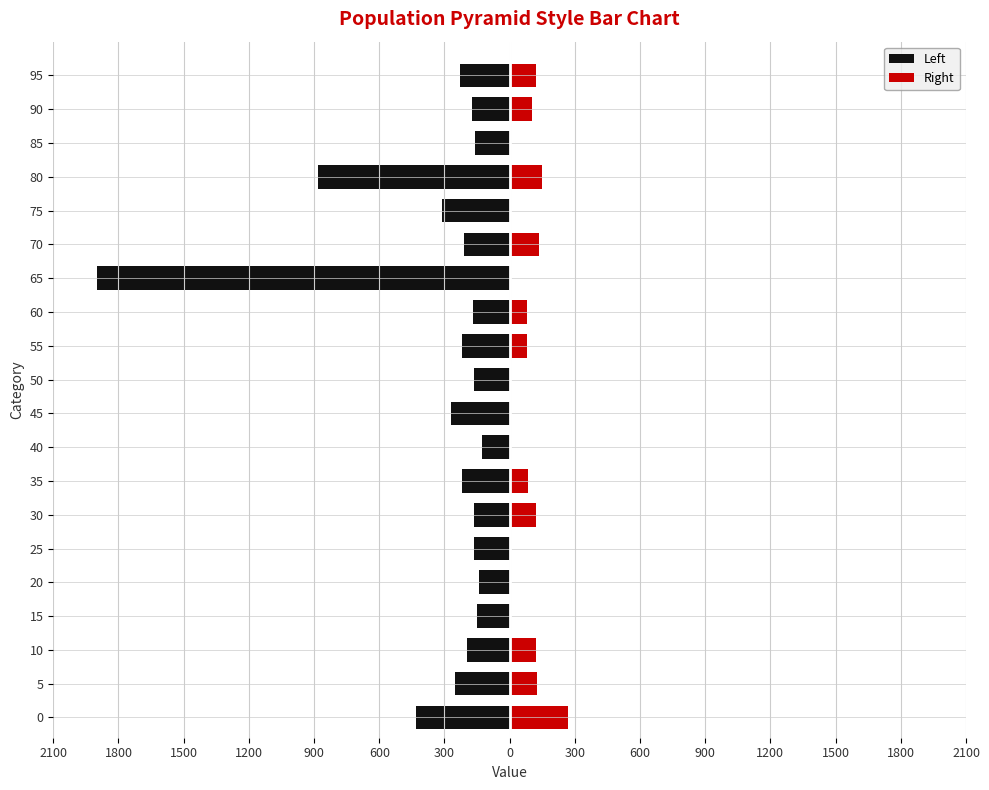

What is the minimum value shown in the chart?

-1900